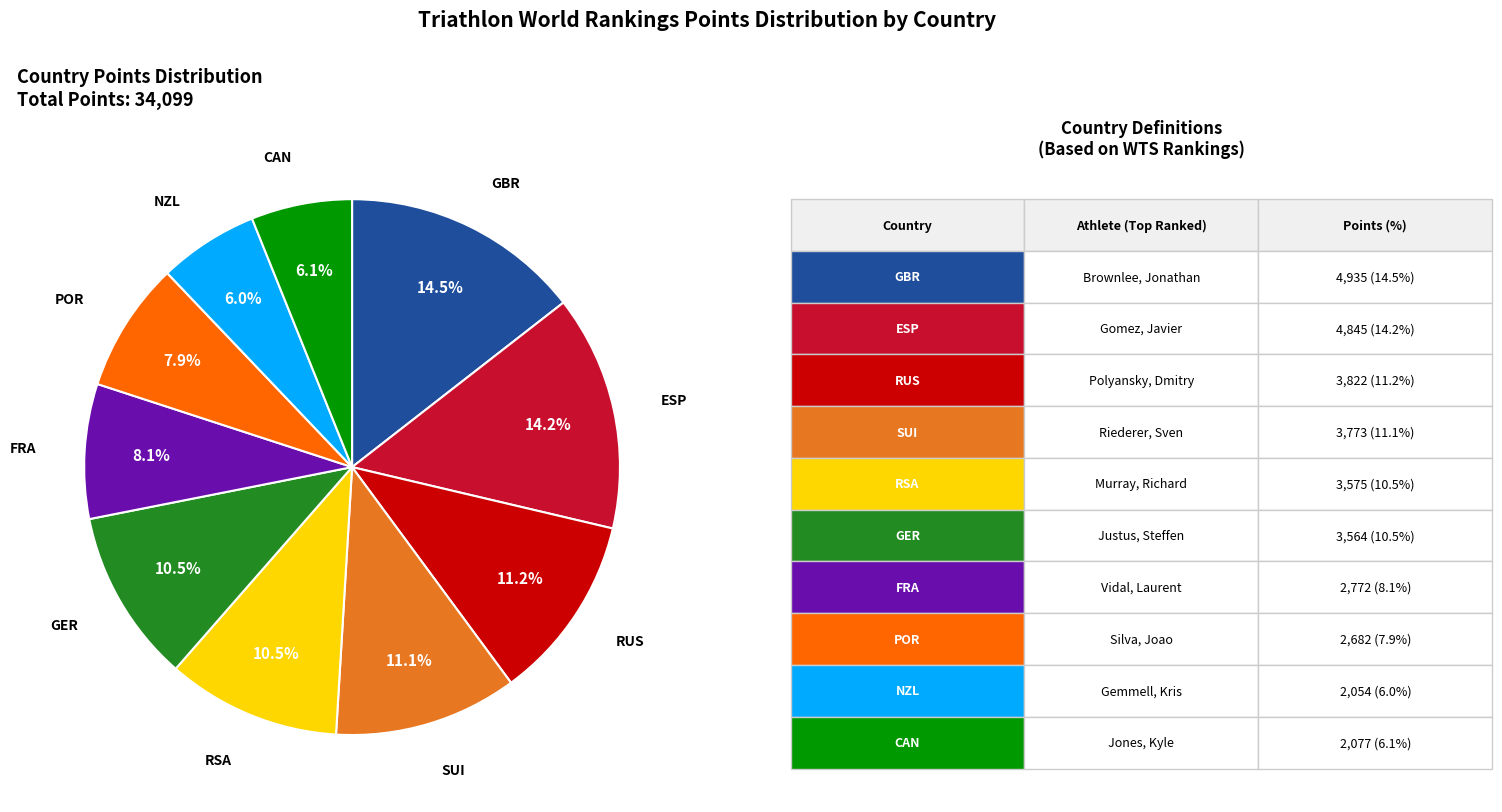

Does any single category account for the majority?

No